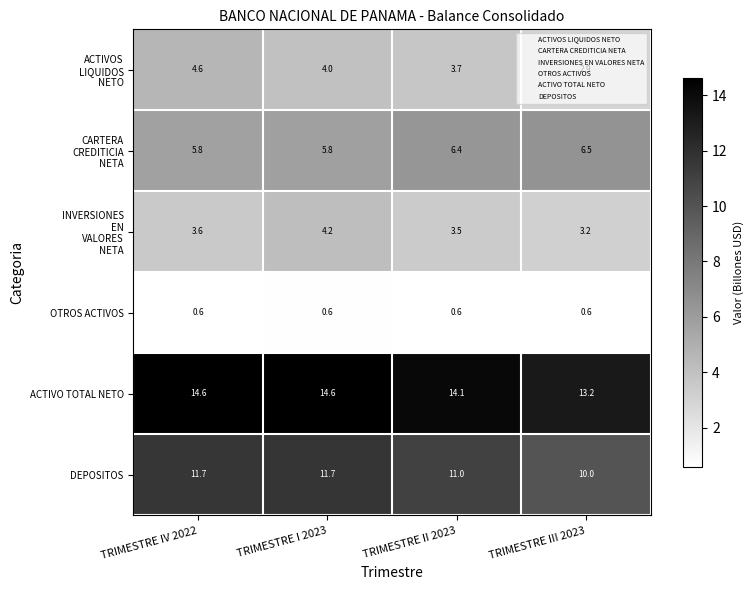

Which series has the largest total across all categories?

ACTIVO TOTAL NETO